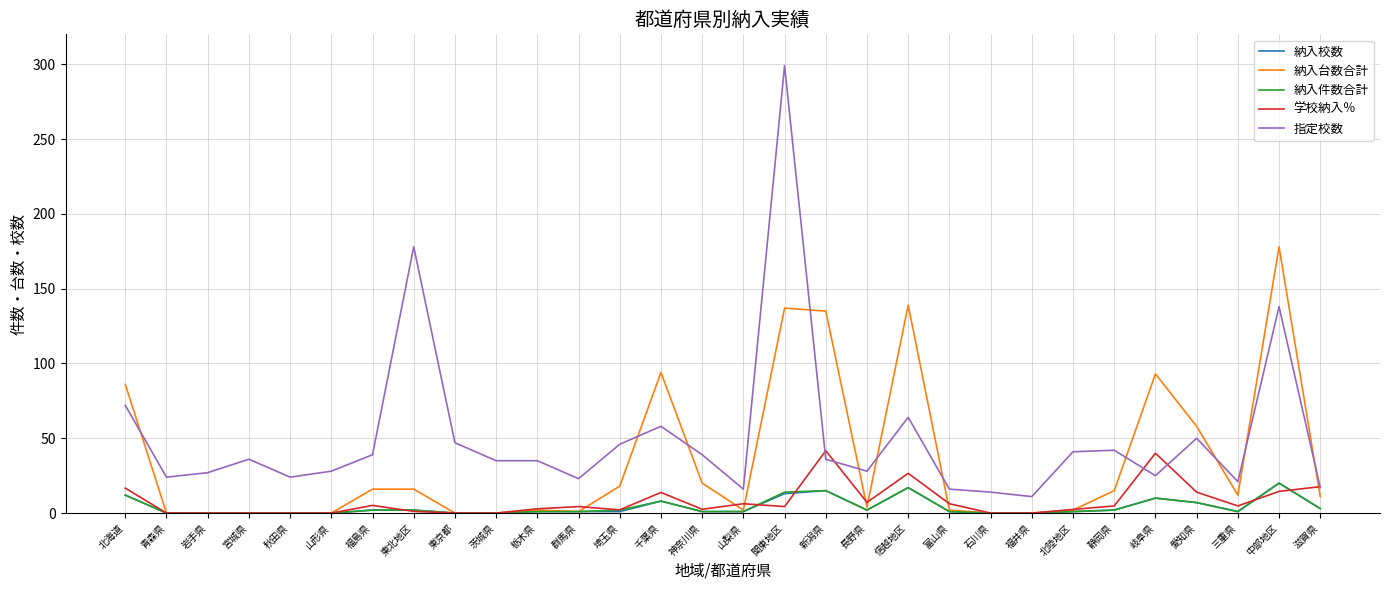

True or false: 指定校数 and 納入件数合計 intersect in this chart.

False